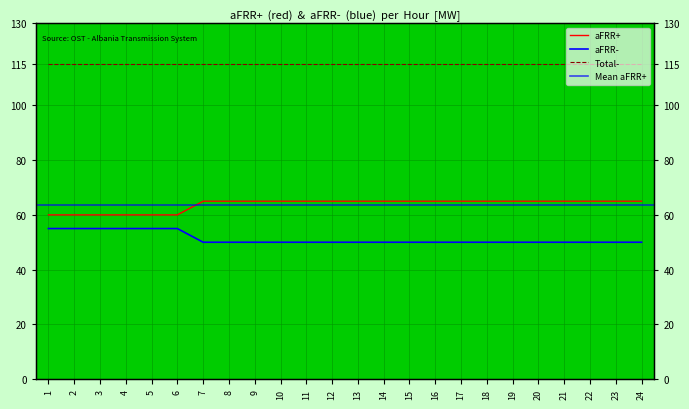

Which series has the widest spread of values?

aFRR+